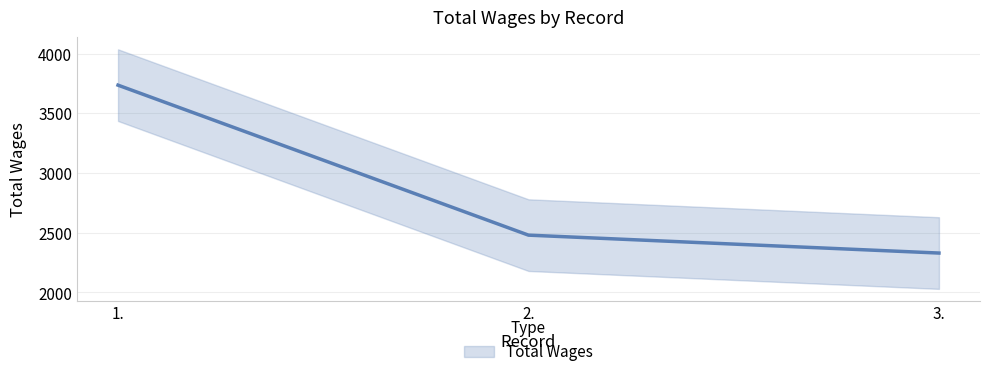

What is the difference between the values at 3. and 1.?

1406